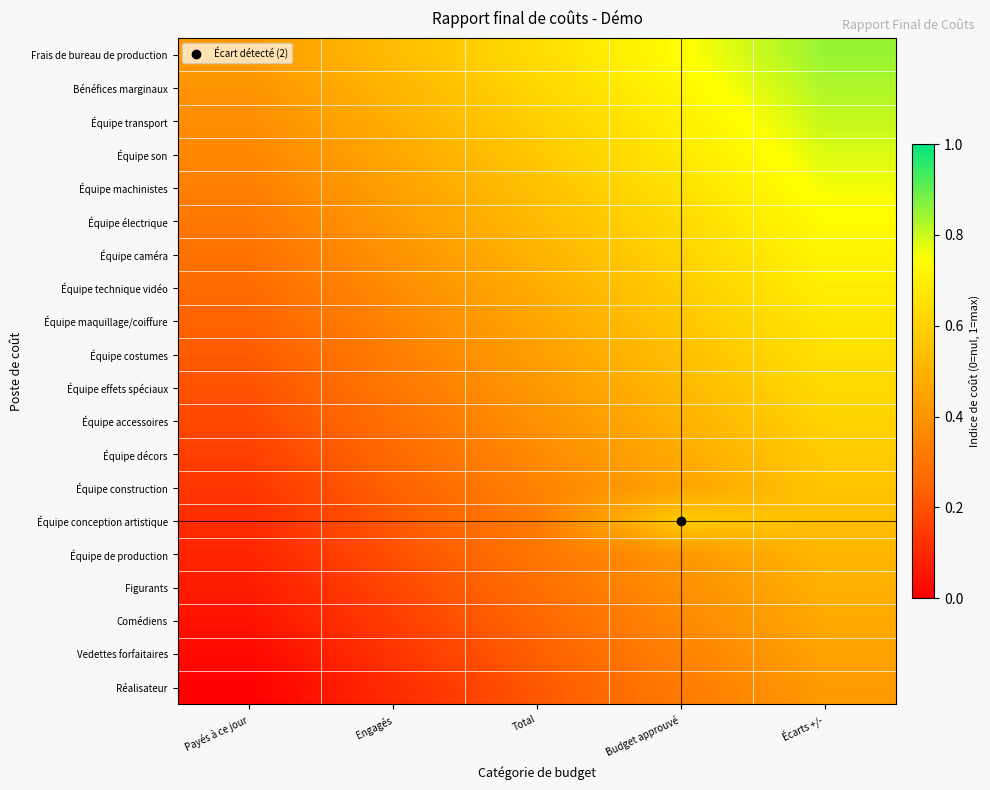

Between Budget approuvé and Engagés, which is larger?

Budget approuvé